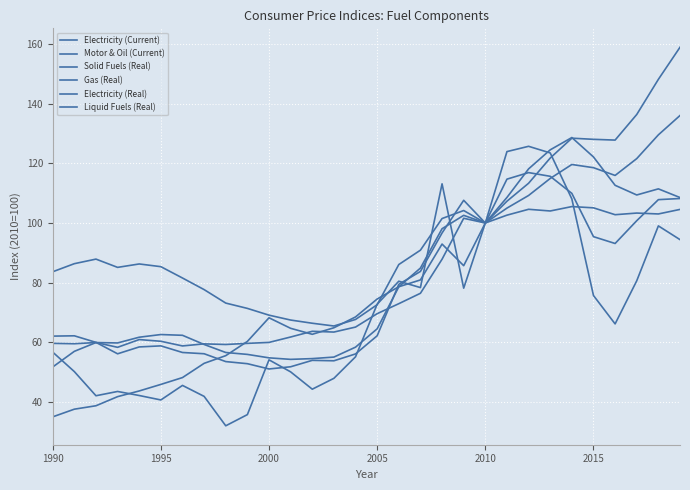

Where is the first local minimum for Liquid Fuels (Real)?

2000